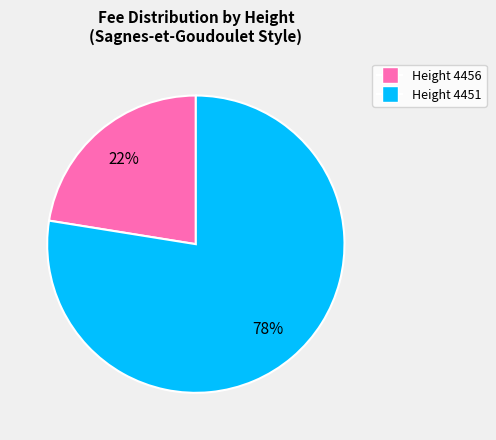

Does any single category account for the majority?

Yes